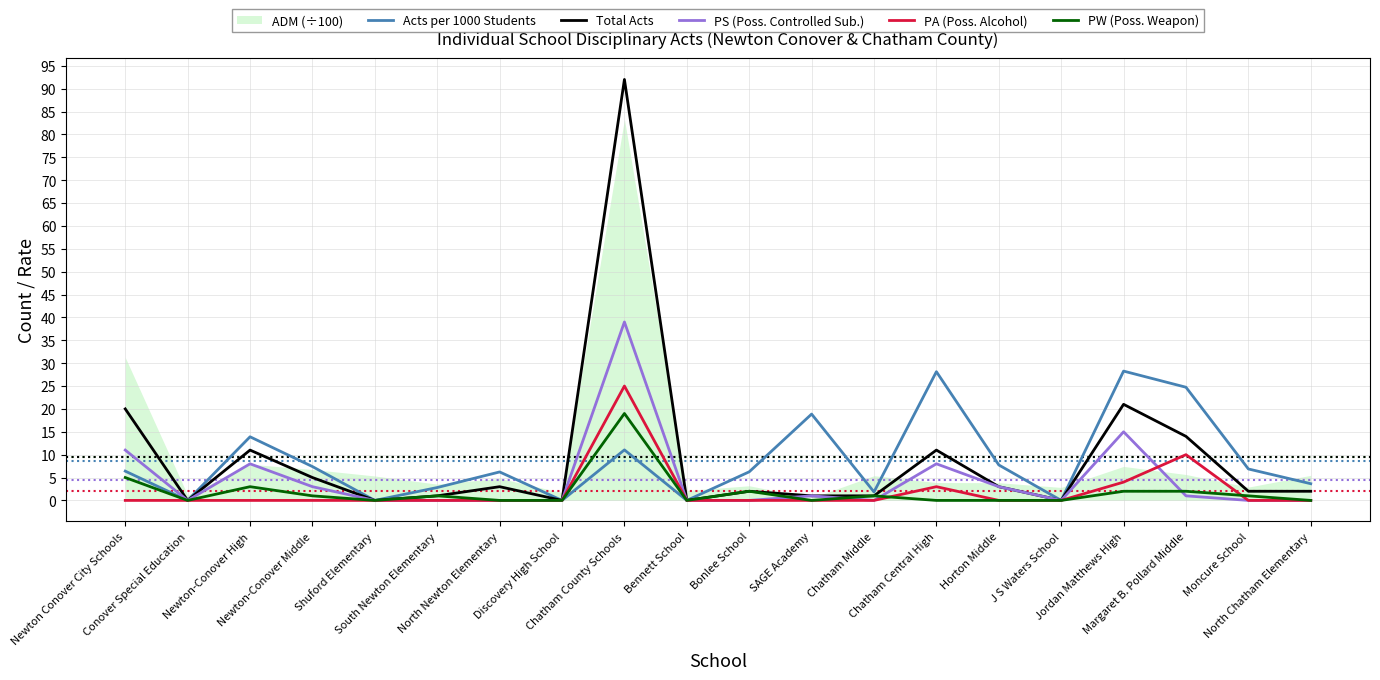

How many positive values does the PS (Poss. Controlled Sub.) series have?

9